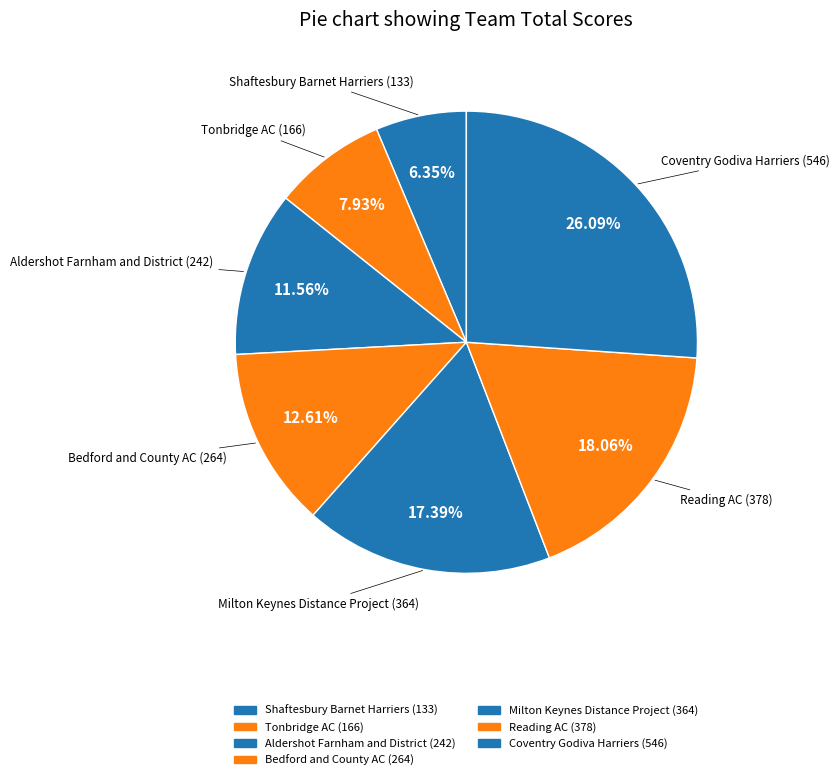

The Bedford and County AC slice represents 13% of the pie. True or false?

True